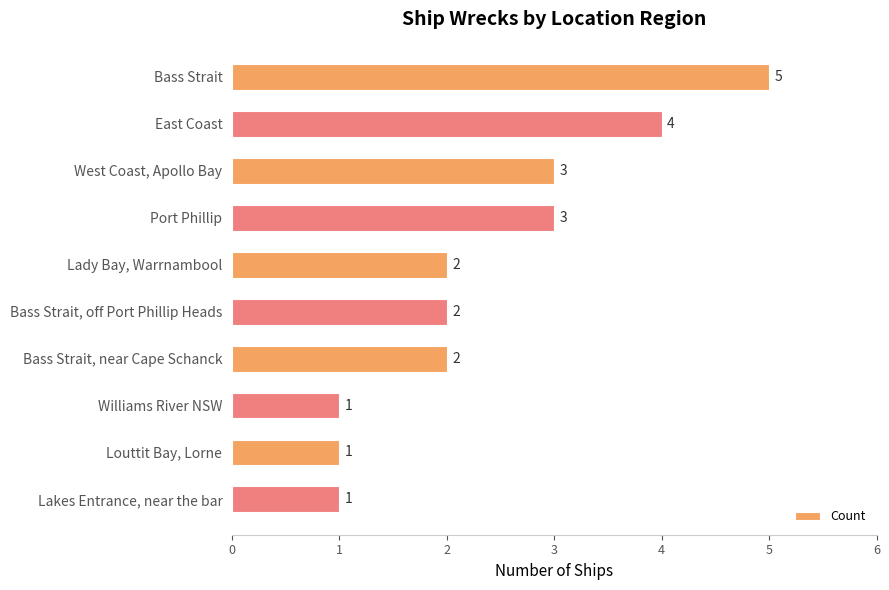

The chart shows a value of 2 at Bass Strait, off Port Phillip Heads. True or false?

True